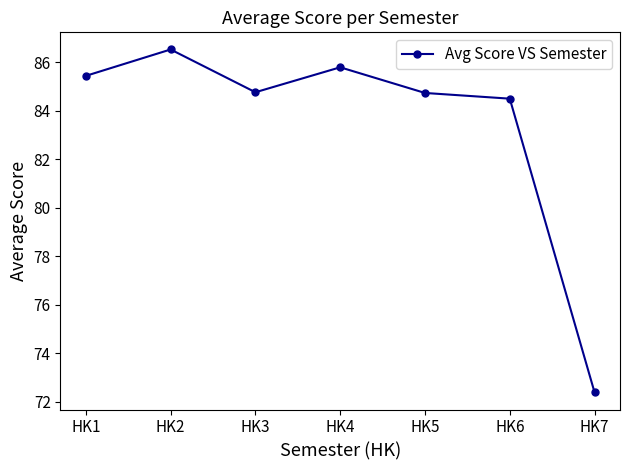

At which category does the chart reach its peak across all series?

HK2